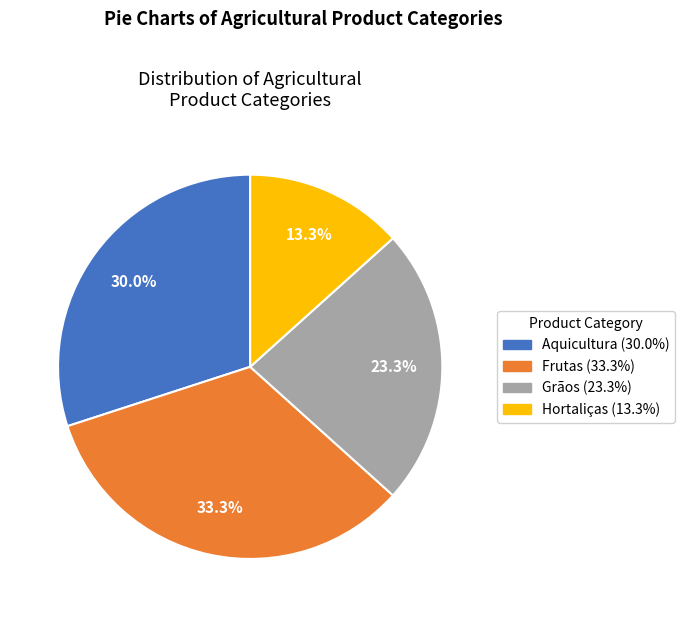

What percentage is NOT represented by Hortaliças?

86.7%